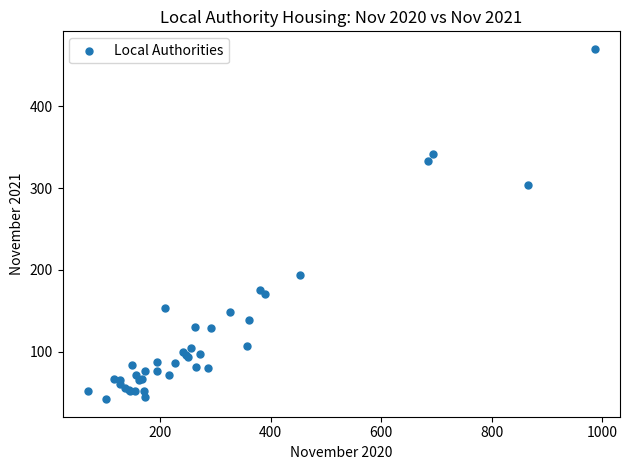

What Y value in the scatter plot is closest to 256?

304